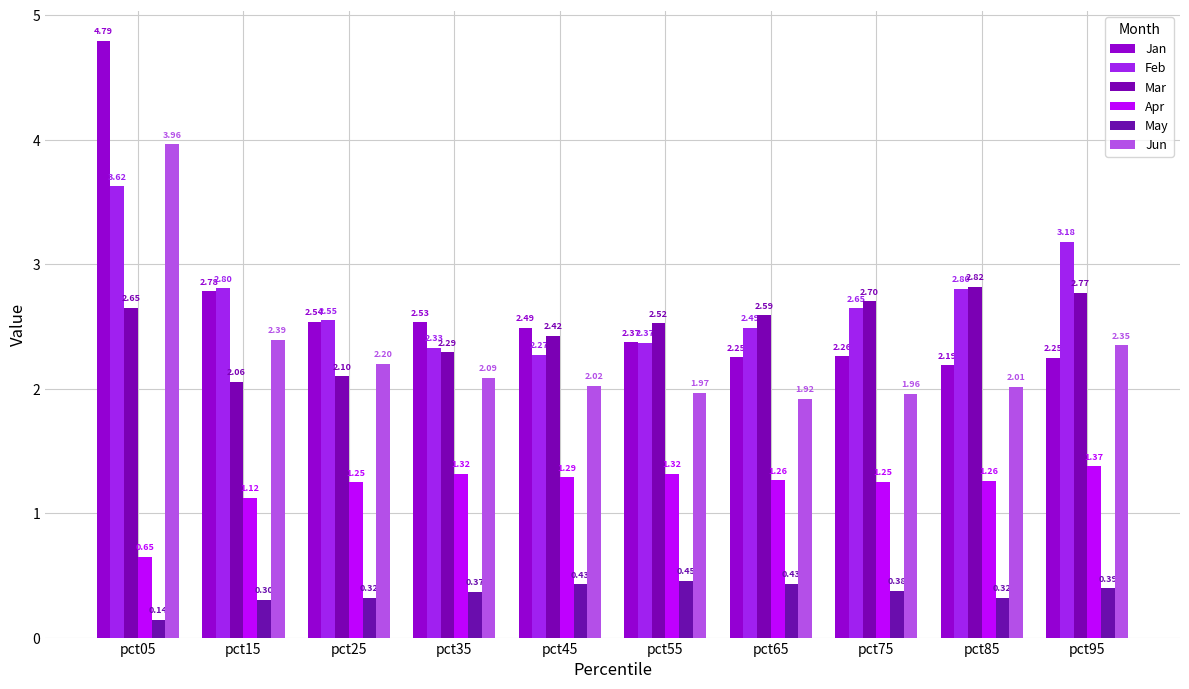

Which category has the highest value in the Jan series?

pct05